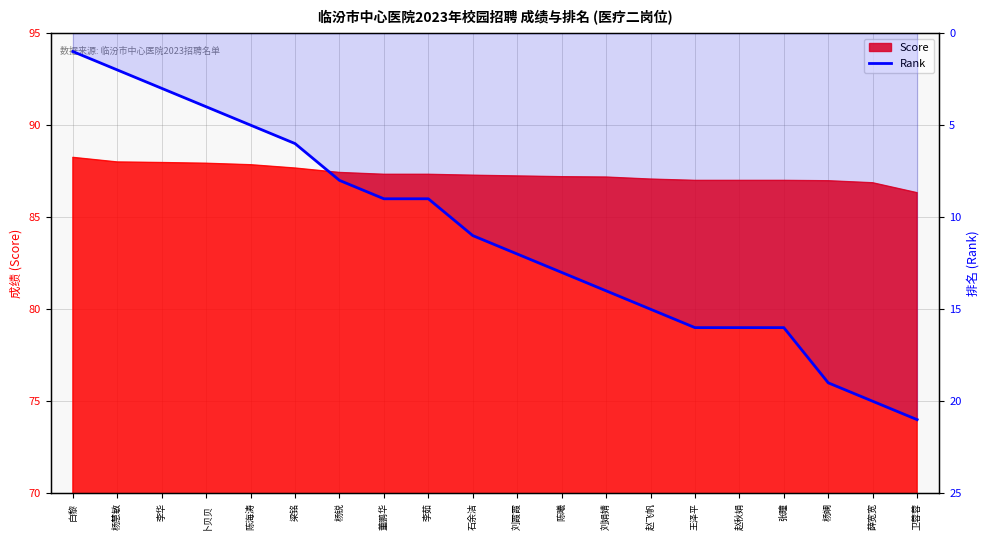

What is the sum of the values at 张瞳 and 杨慧敏?

18